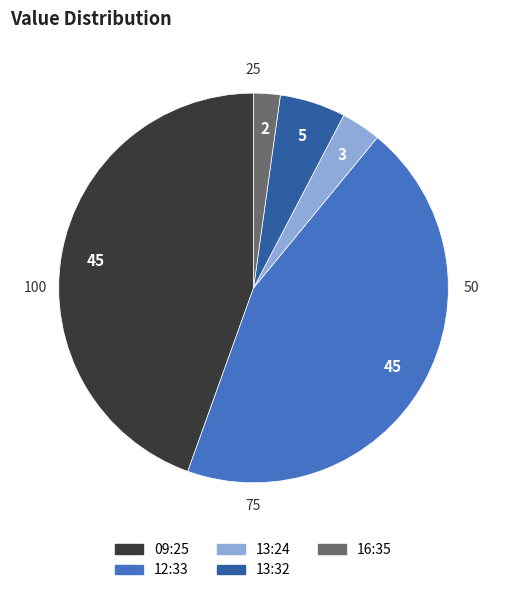

Is there any slice that represents more than half of the pie?

No